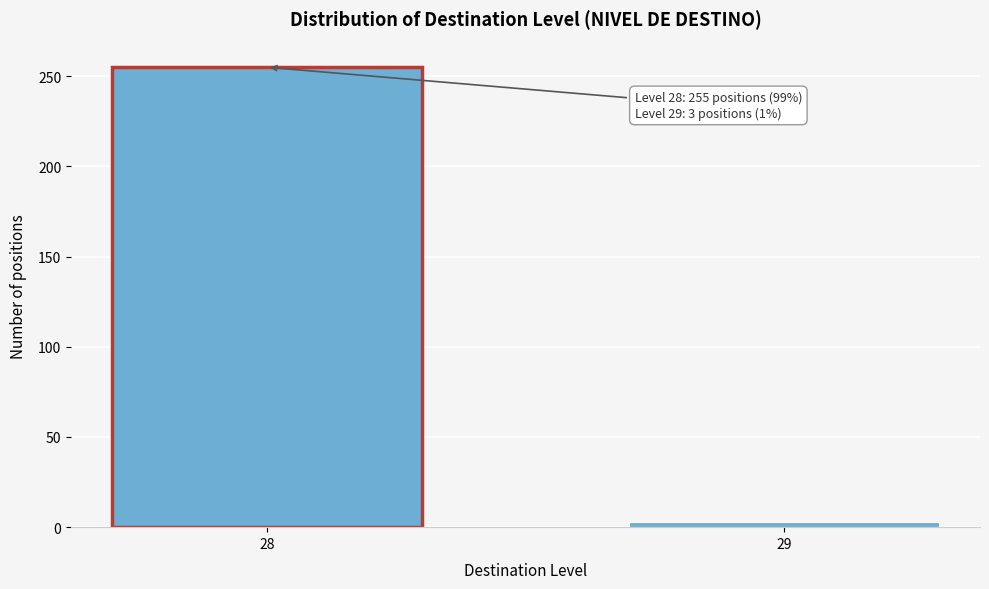

Reading right to left, extract all data points from this chart.

29=3	28=255